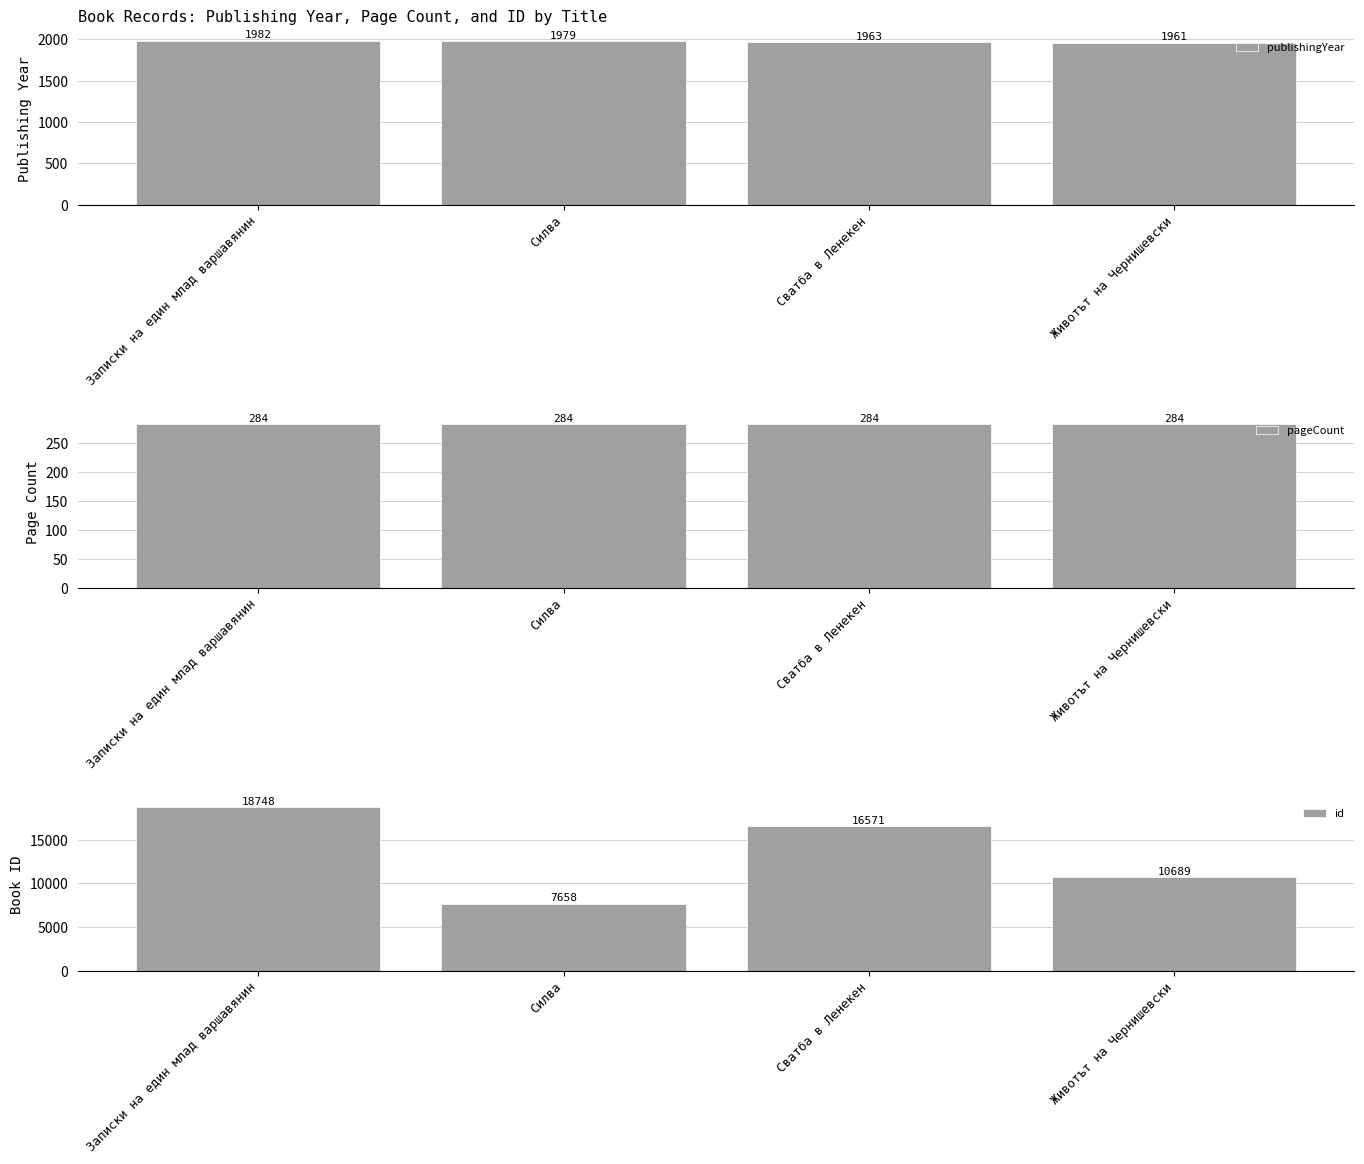

Is it true that pageCount equals 284 at Животът на Чернишевски?

True